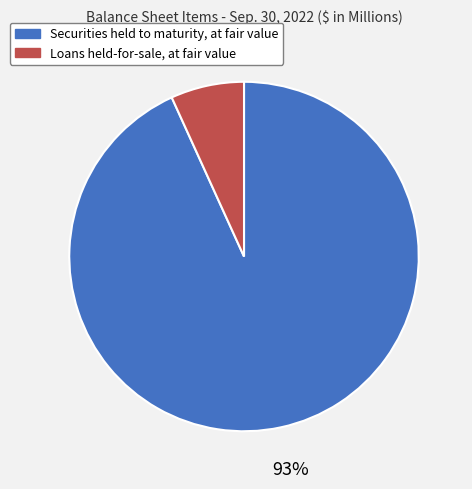

Count the number of slices in the pie.

2